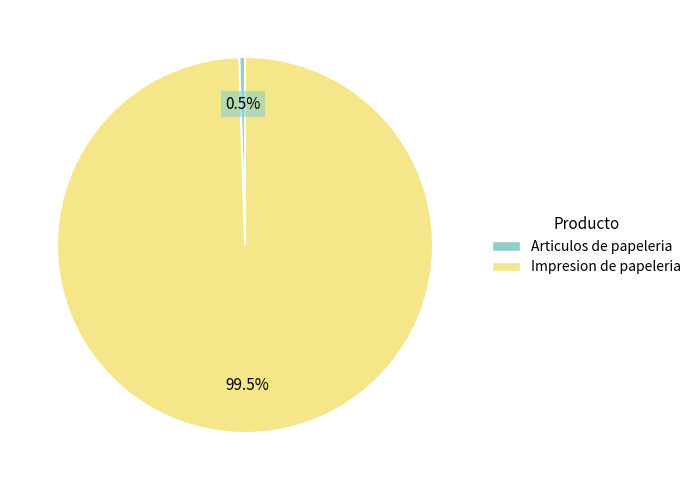

How many slices are in this pie chart?

2